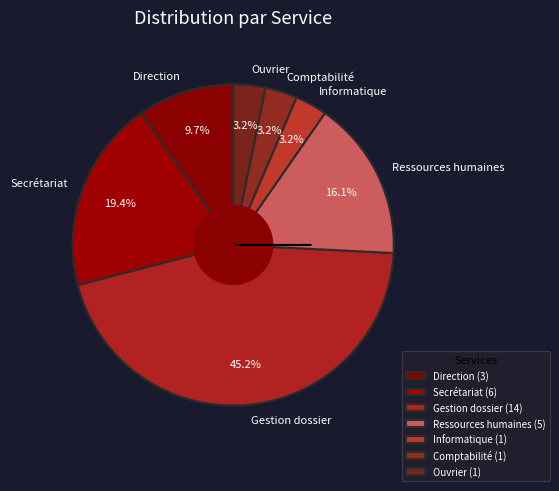

Count the number of slices in the pie.

7